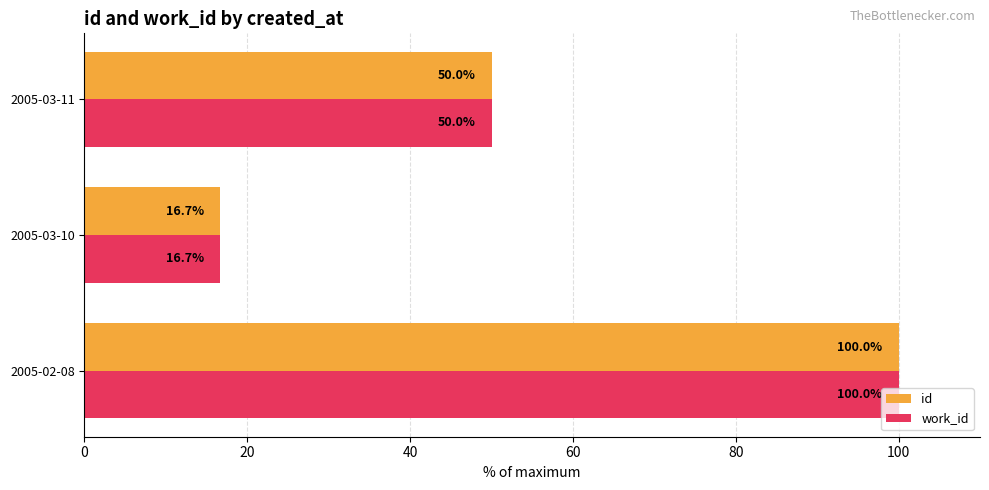

True or false: work_id has a value of 22.2 at 2005-03-10.

False